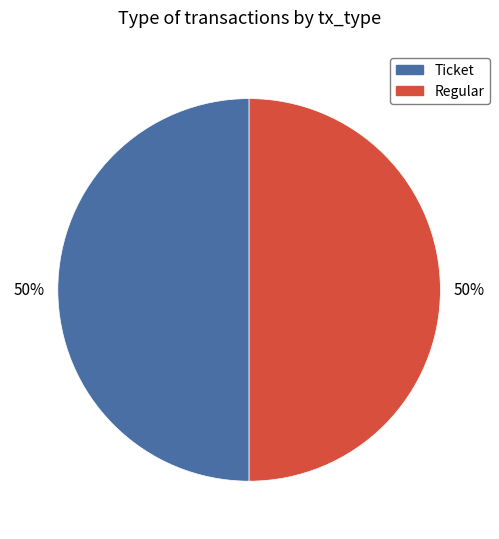

What percentage is the Regular slice, to the nearest percent?

50%